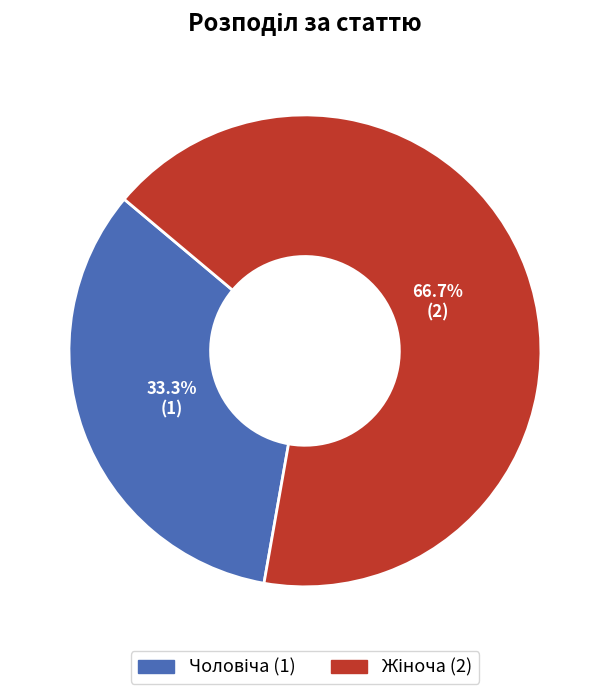

Does any single category account for the majority?

Yes